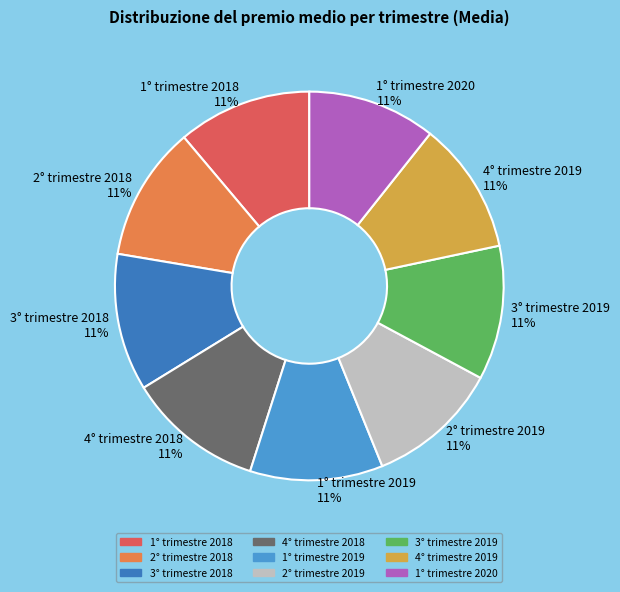

To the nearest percent, what portion does 3° trimestre 2018 represent?

11%